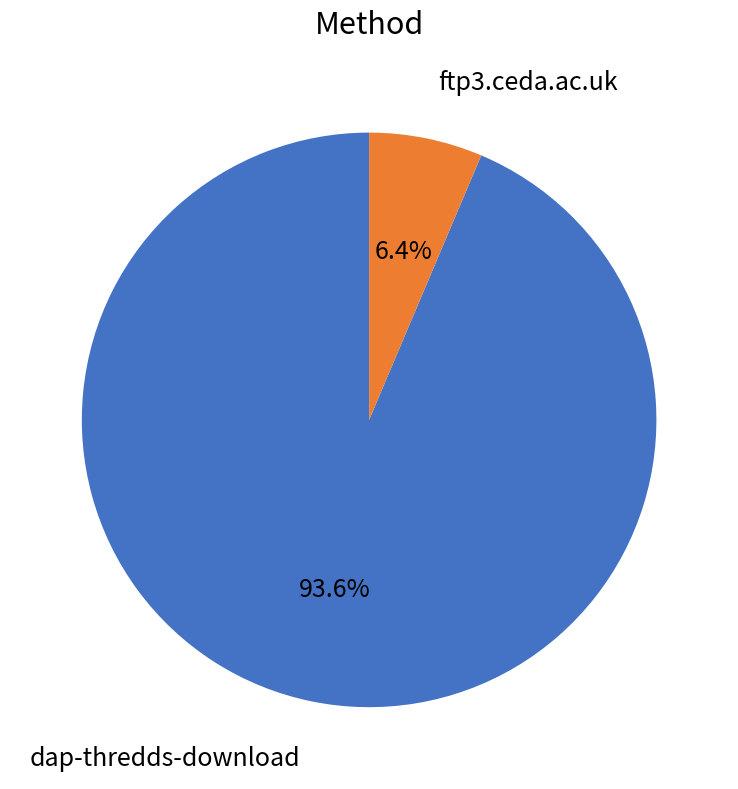

Which slice is the smallest?

ftp3.ceda.ac.uk